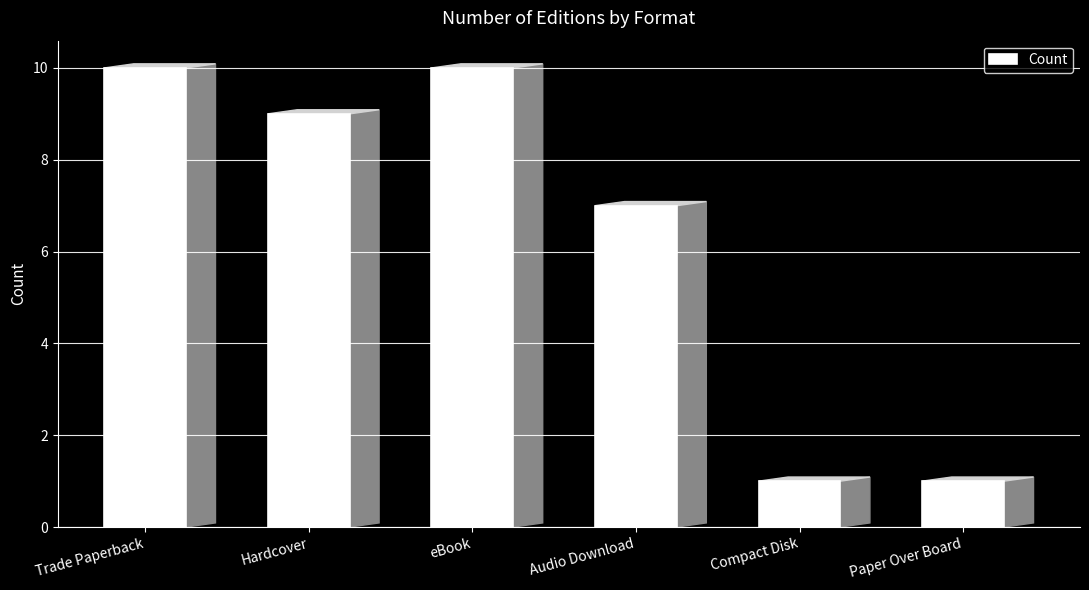

What is the average value?

6